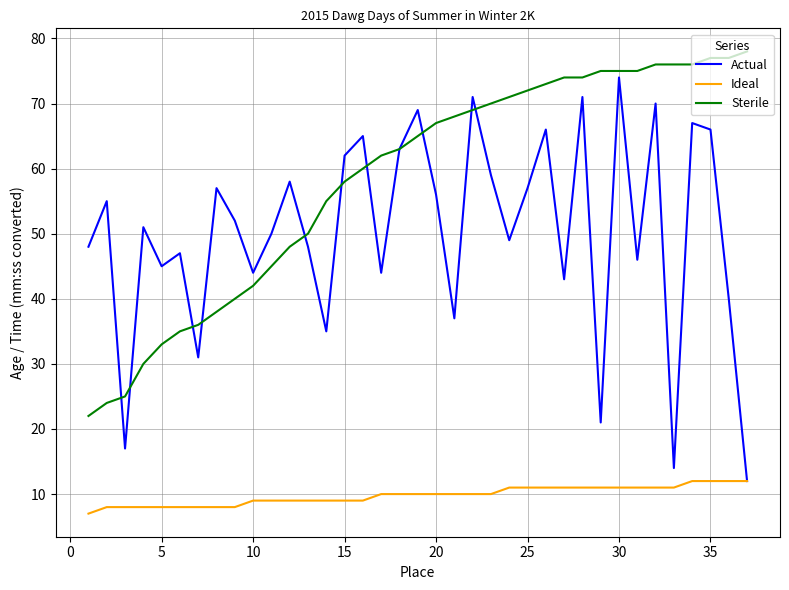

What is the lowest value of the Ideal series?

7